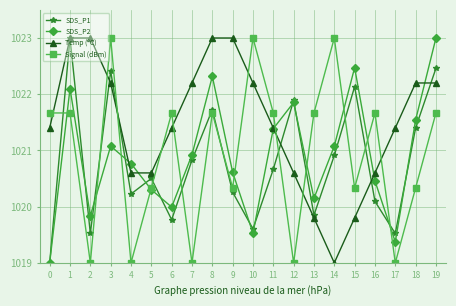

True or false: SDS_P1 has more than 2 interior local peaks.

True